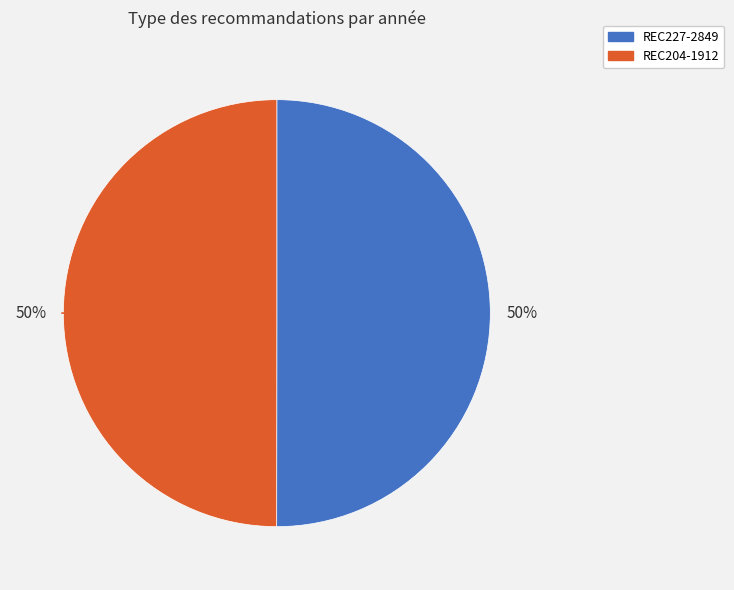

What is the ratio of the value at REC204-1912 to the value at REC227-2849?

1.0